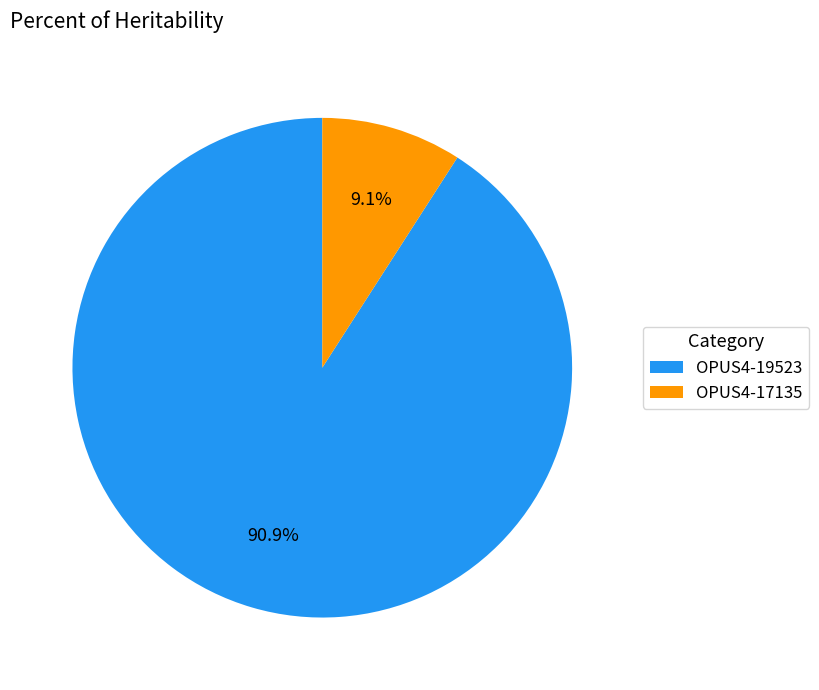

Between OPUS4-17135 and OPUS4-19523, which is larger?

OPUS4-19523